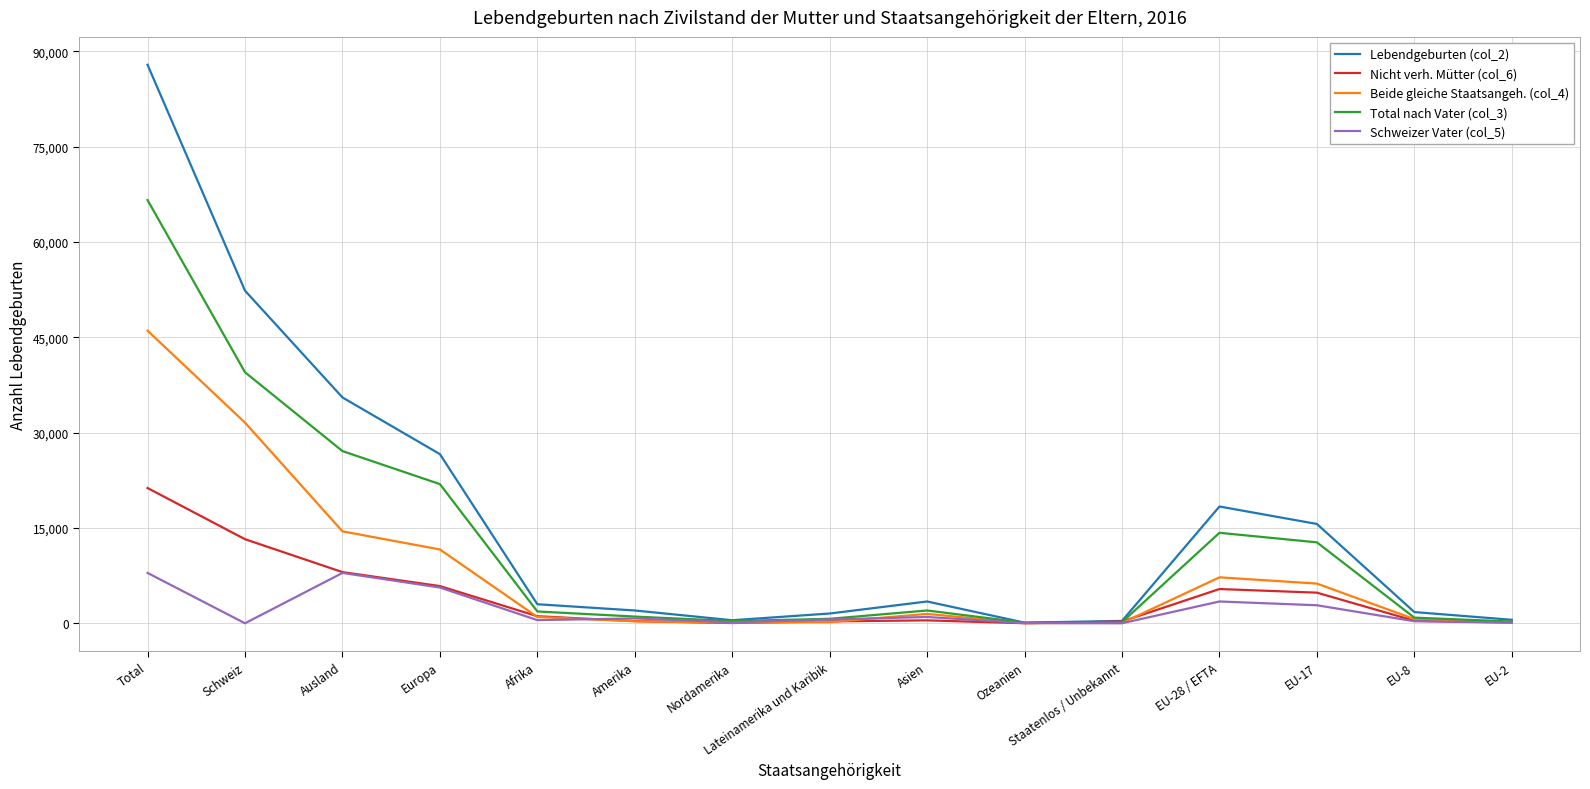

What position from the right is Asien?

7